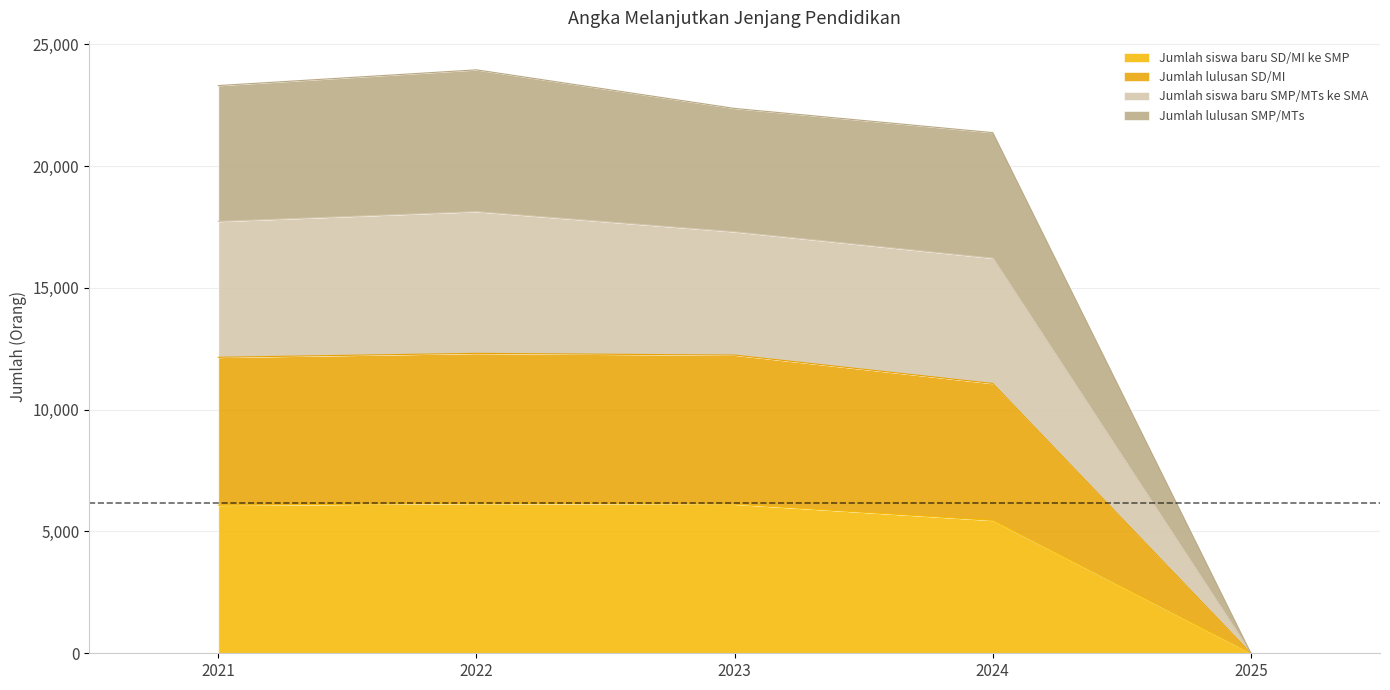

Which series changed the most between 2022 and 2023?

Jumlah siswa baru SMP/MTs ke SMA